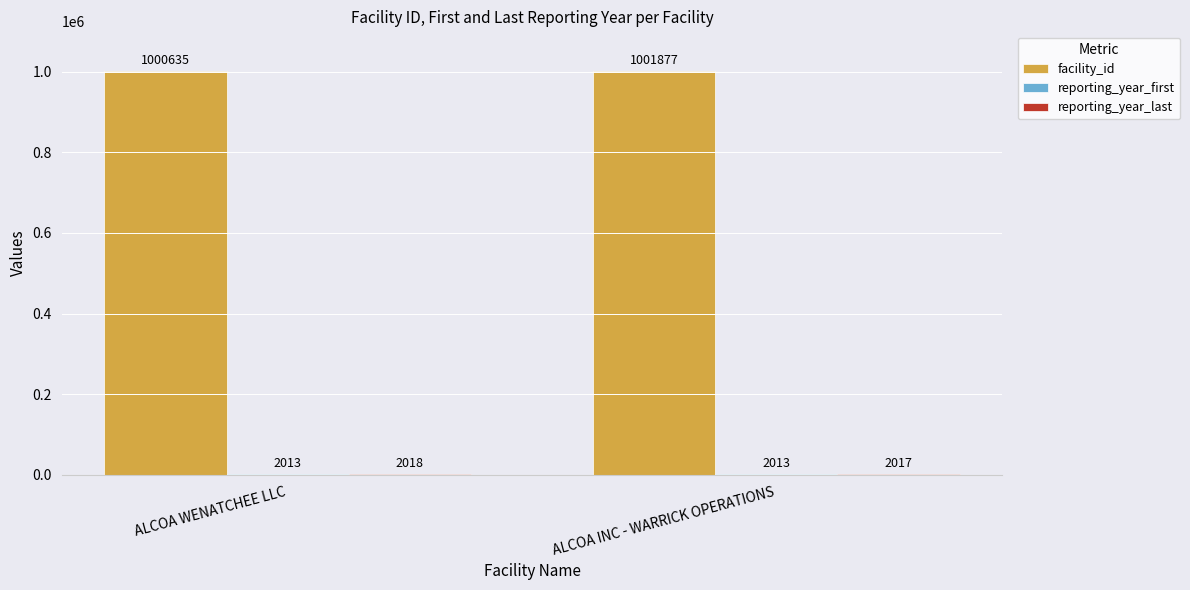

At which category is the sum across all series the highest?

ALCOA INC - WARRICK OPERATIONS